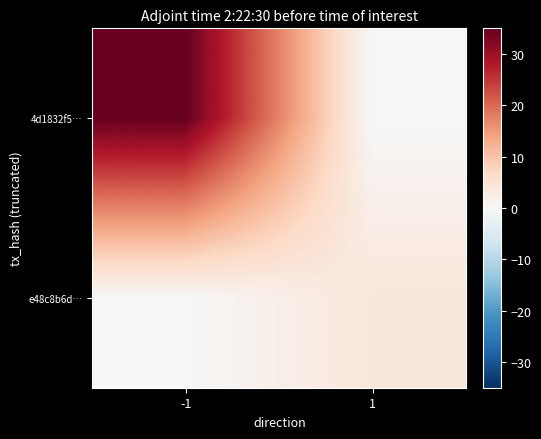

At which category is the sum across all series the highest?

-1